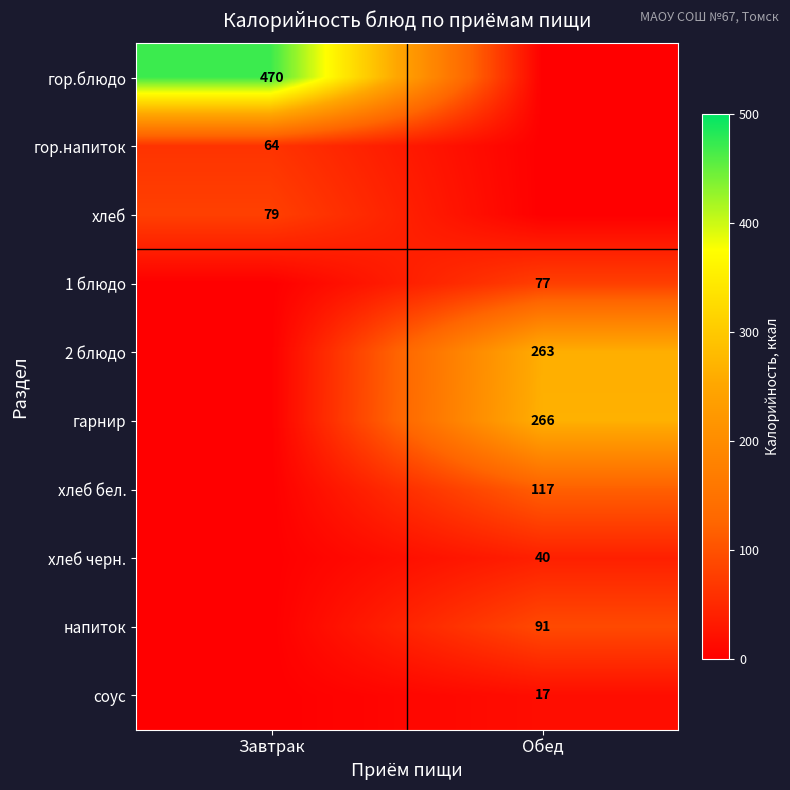

The соус series shows 17 at Обед. True or false?

True